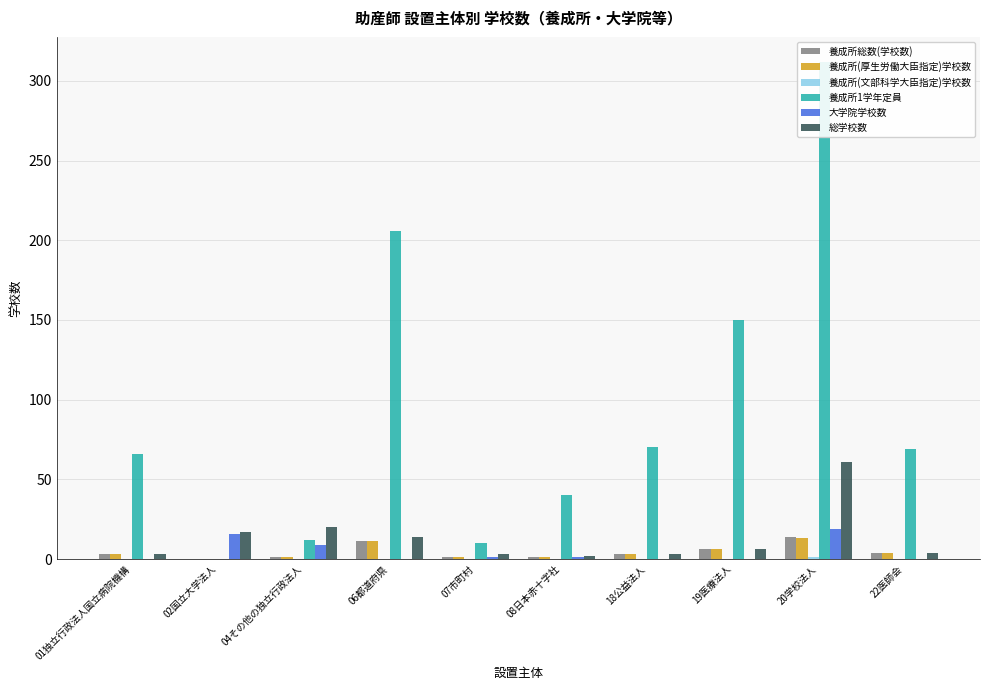

True or false: 養成所1学年定員 has a value of 540 at 20学校法人.

False